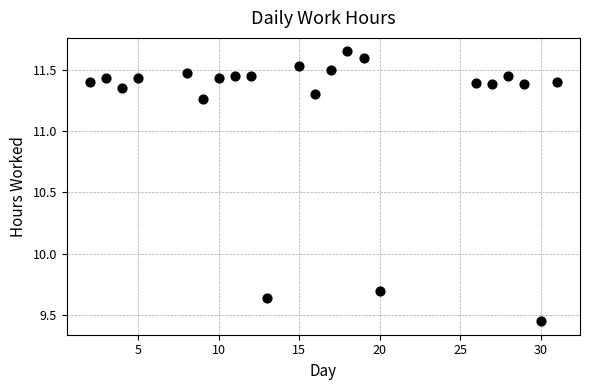

What Y value in the scatter plot is closest to 10?

9.7